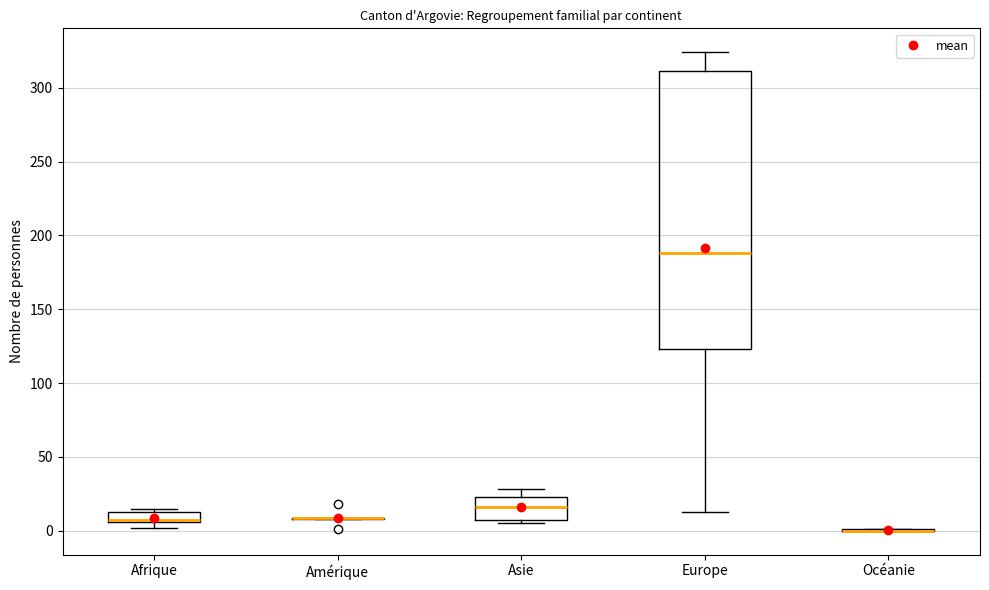

Comparing the boxes themselves (not the whiskers), which one is the tallest?

Europe